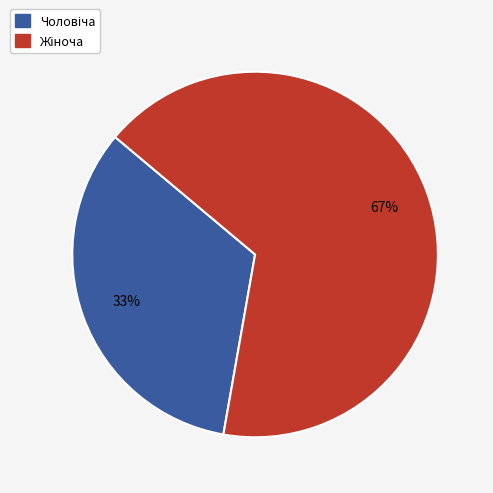

To the nearest percent, what is the average slice percentage?

50%